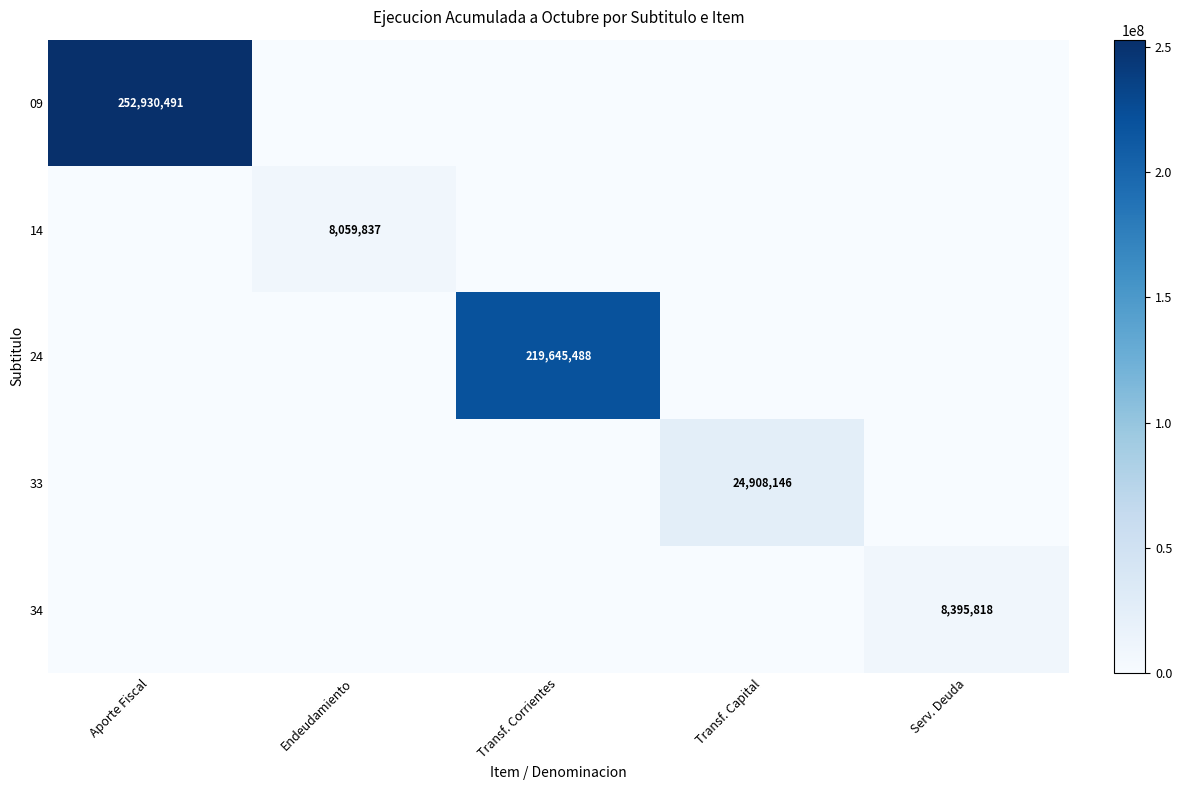

Between Endeudamiento and Aporte Fiscal, which is larger?

Aporte Fiscal